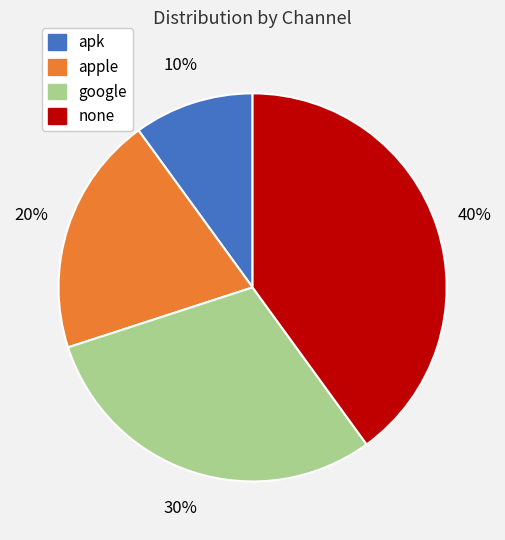

The google slice represents 30% of the pie. True or false?

True